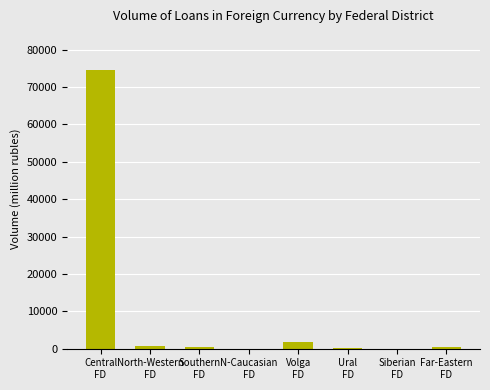

What is the sum of all values?

78024